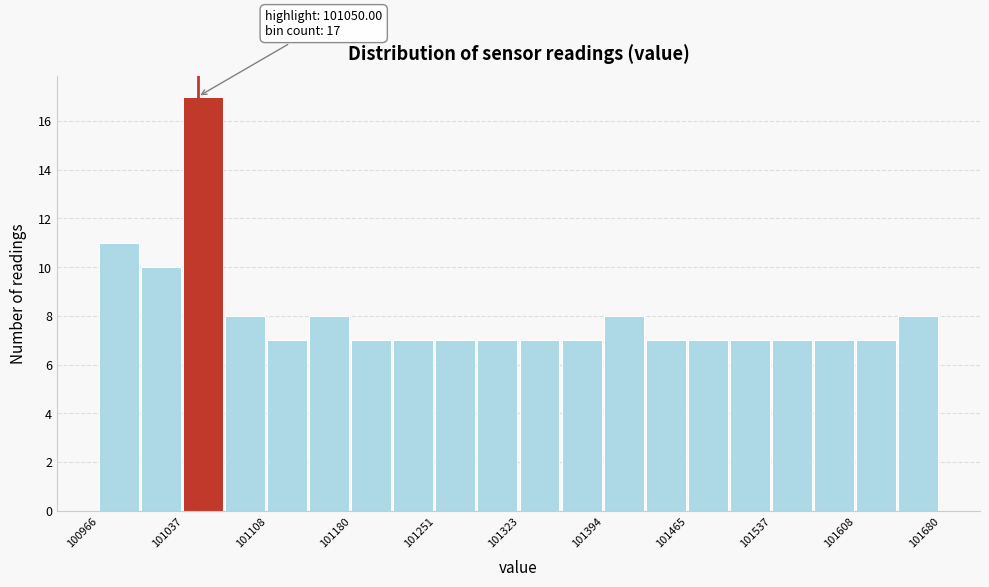

Read against the x-axis, roughly where is the centre of the tallest bar?

101050